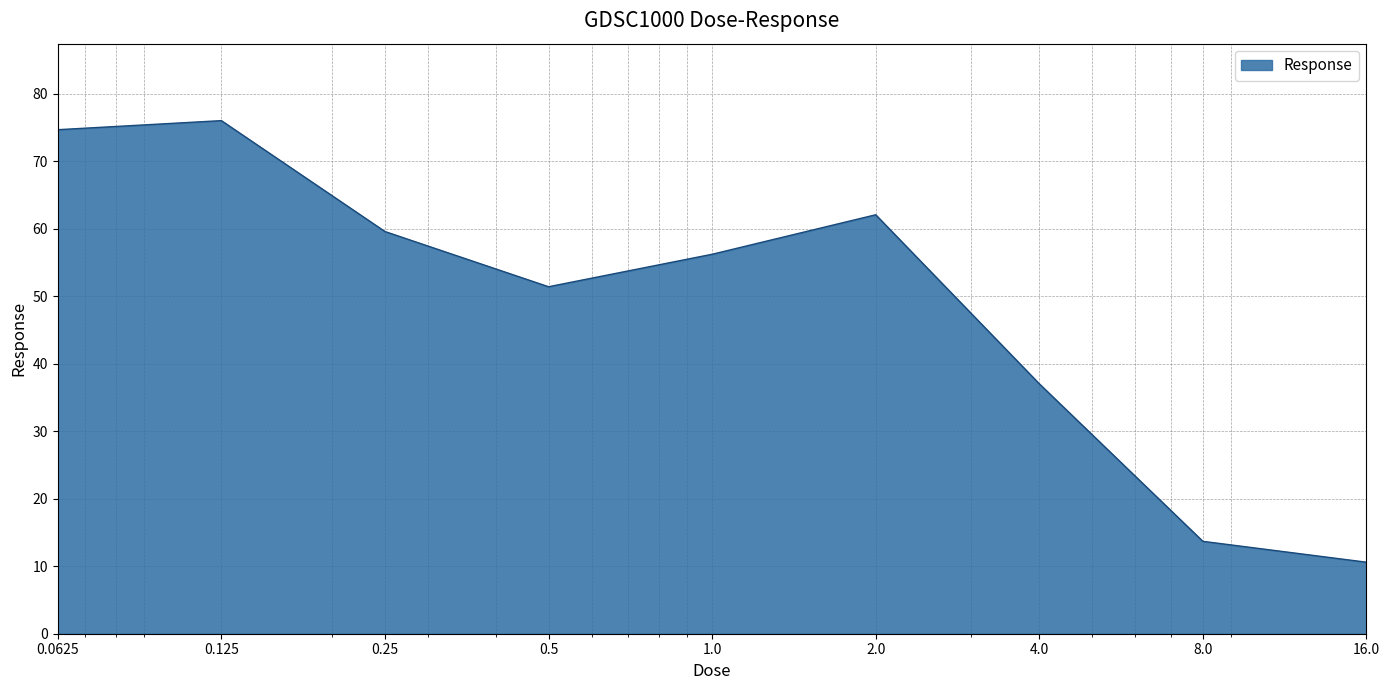

What is the maximum value shown in the chart?

76.0